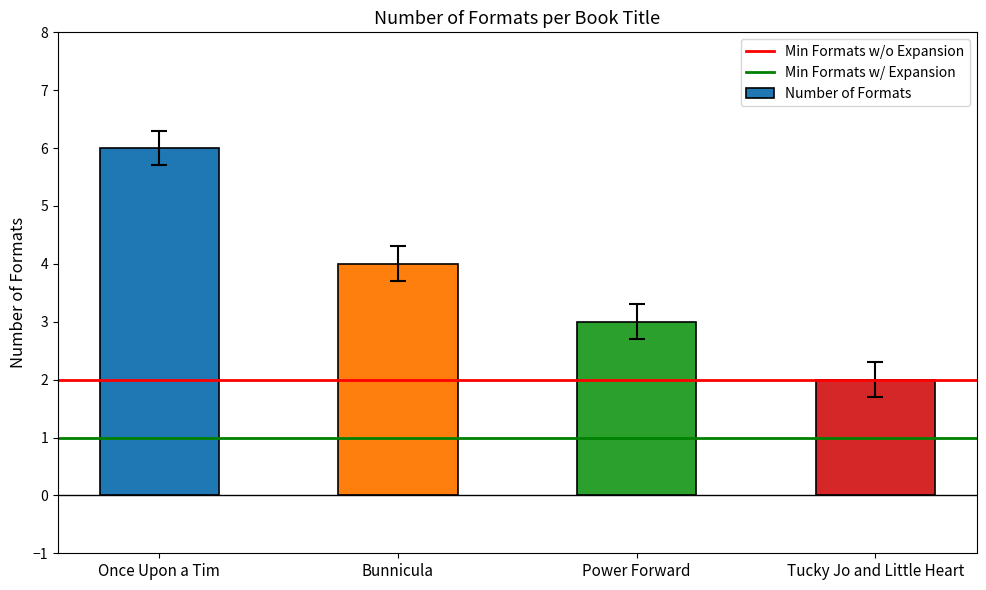

What is the sum of the values at Power Forward and Once Upon a Tim?

9